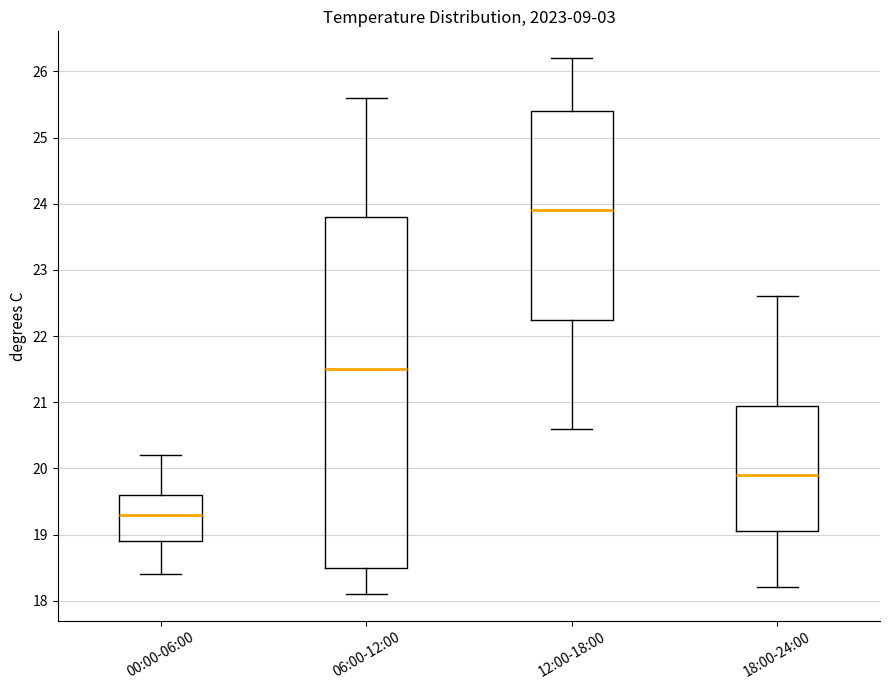

Which box's median line is the highest?

12:00-18:00